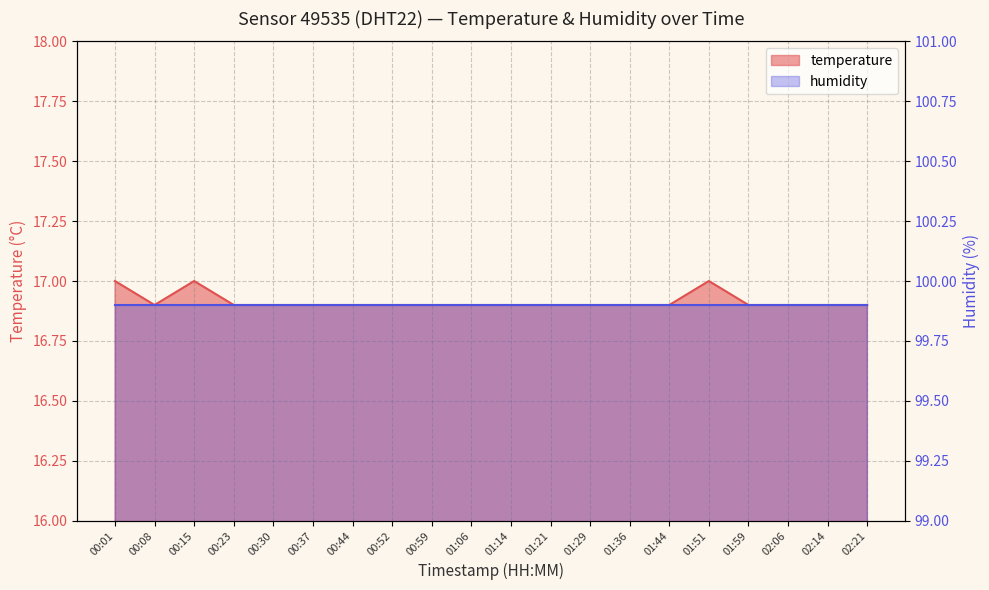

True or false: the data shows 17.0 at 00:15.

True